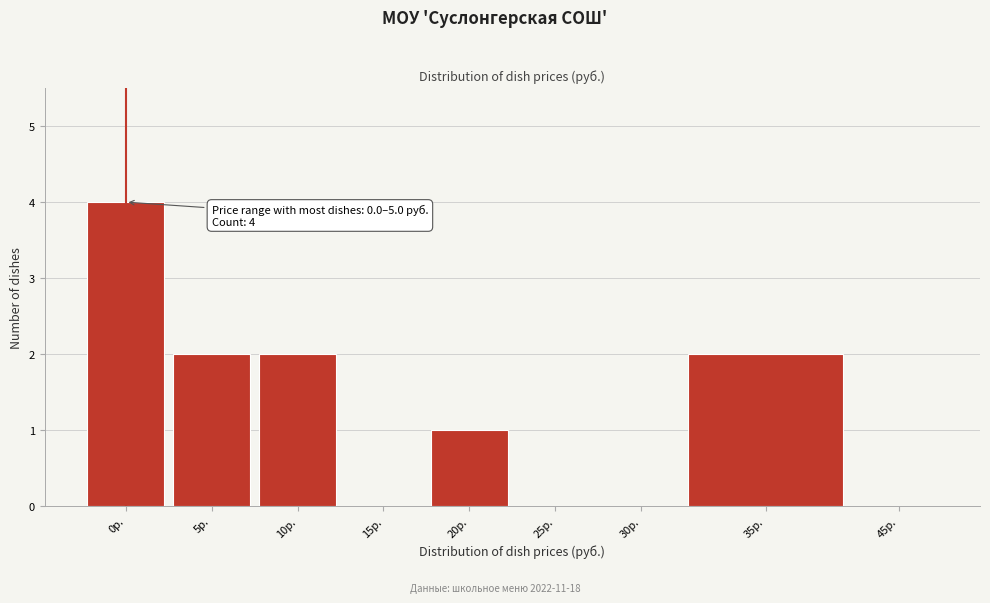

Reading left to right, transcribe all the data shown in this chart.

0р.=4	5р.=2	10р.=2	15р.=0	20р.=1	25р.=0	30р.=0	35р.=2	45р.=0